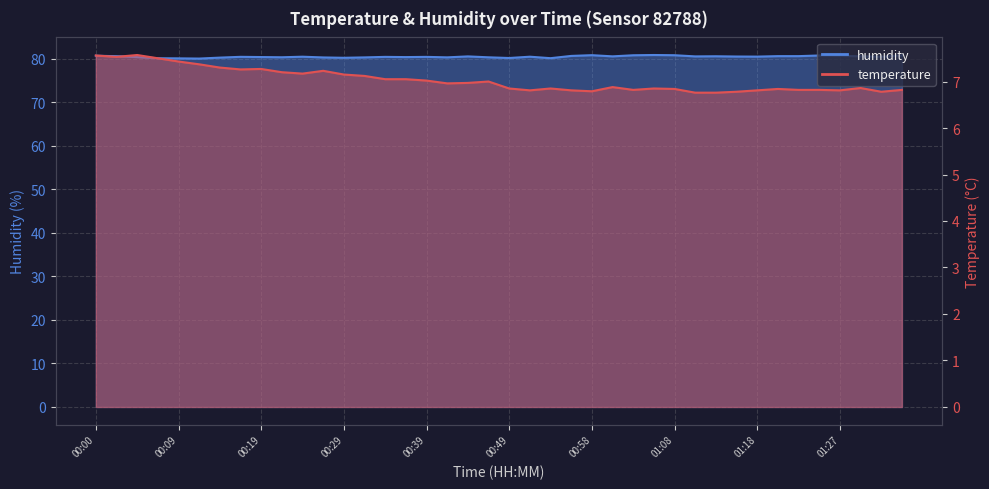

True or false: temperature and humidity cross at least once.

False